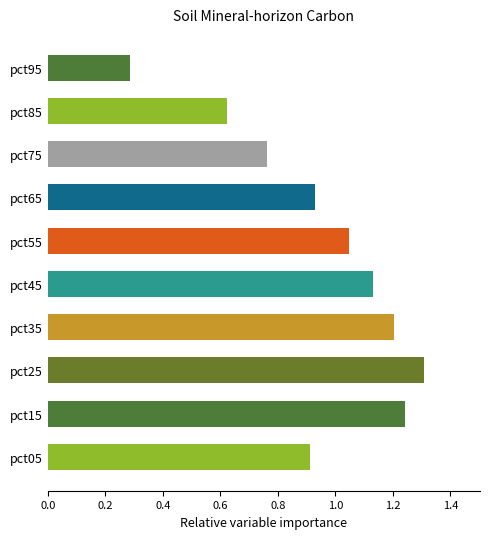

What is the maximum value shown in the chart?

1.3